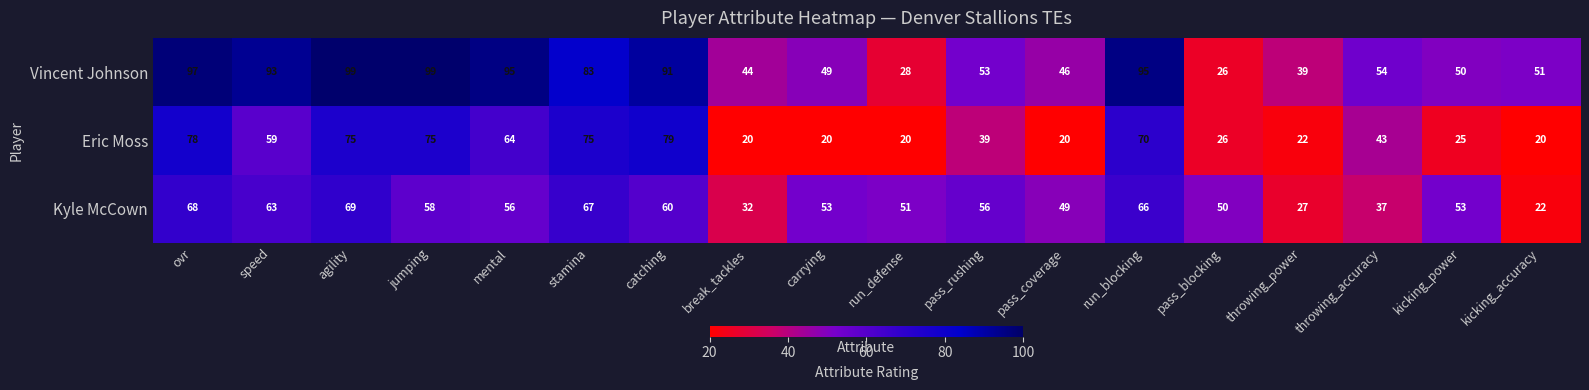

The Kyle McCown series shows 37 at agility. True or false?

False